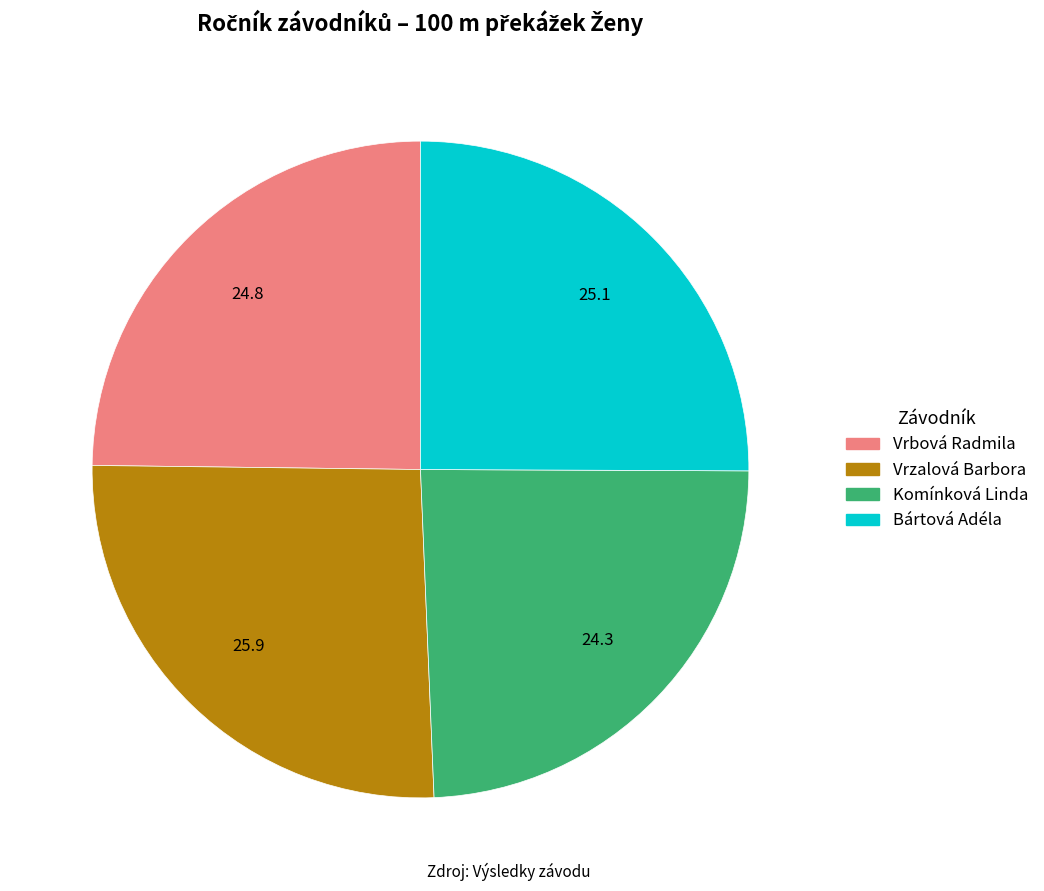

The Vrzalová Barbora slice represents 21% of the pie. True or false?

False